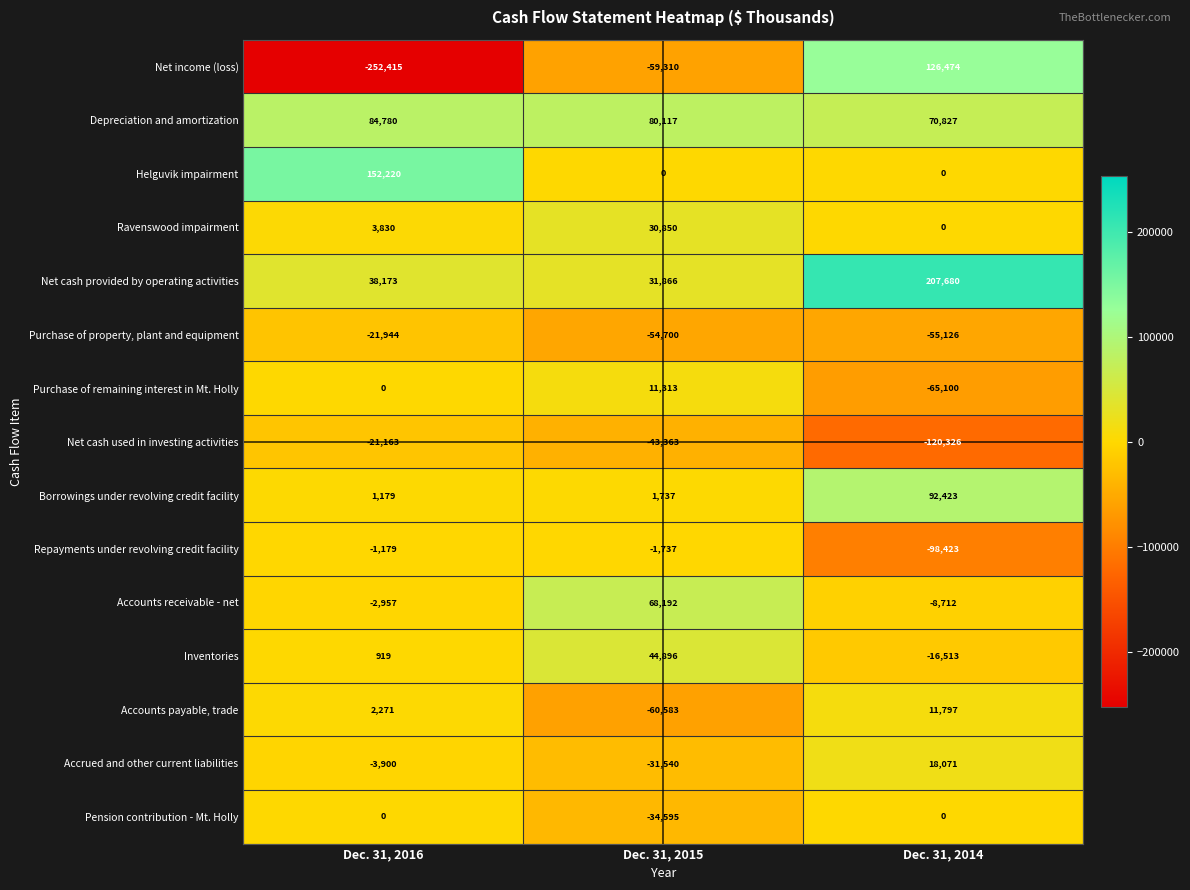

What is the greatest value displayed?

207680